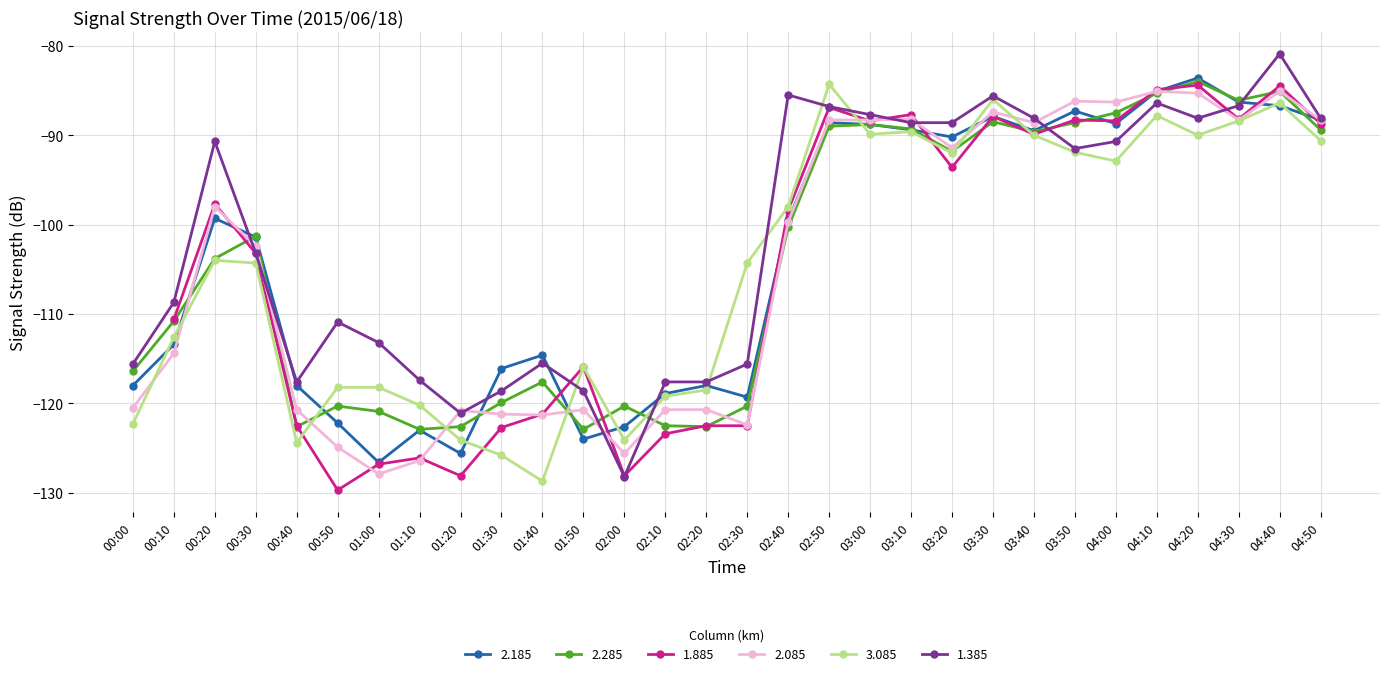

Where do 2.185 and 2.085 first cross each other?

00:10 and 00:20